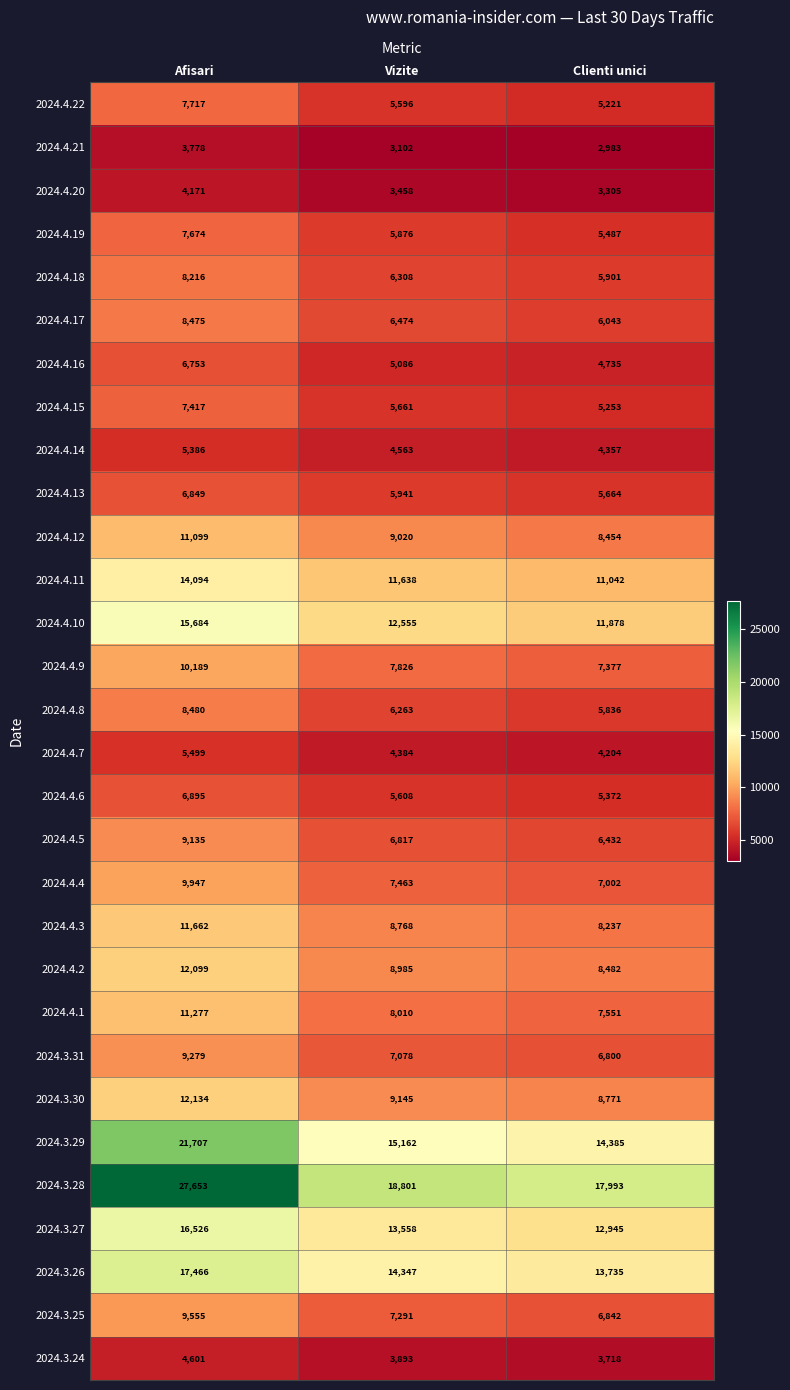

What is the highest value of the 2024.4.7 series?

5499